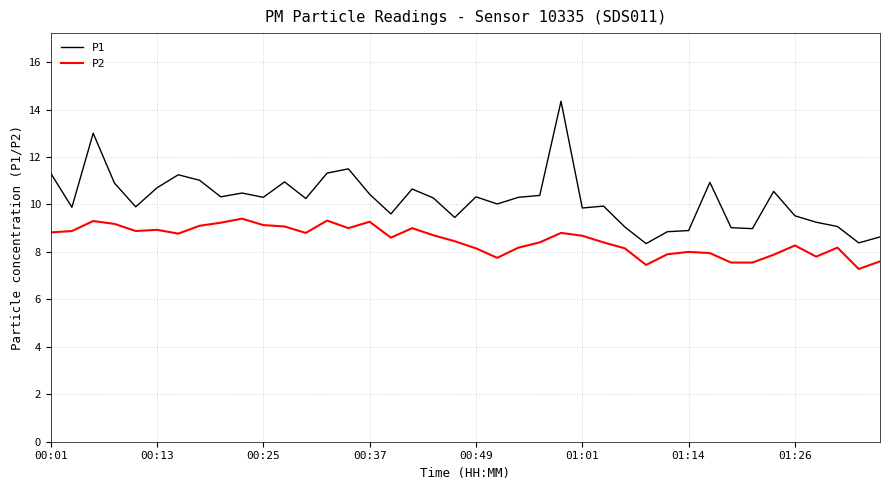

Does the chart have visible grid lines?

Yes